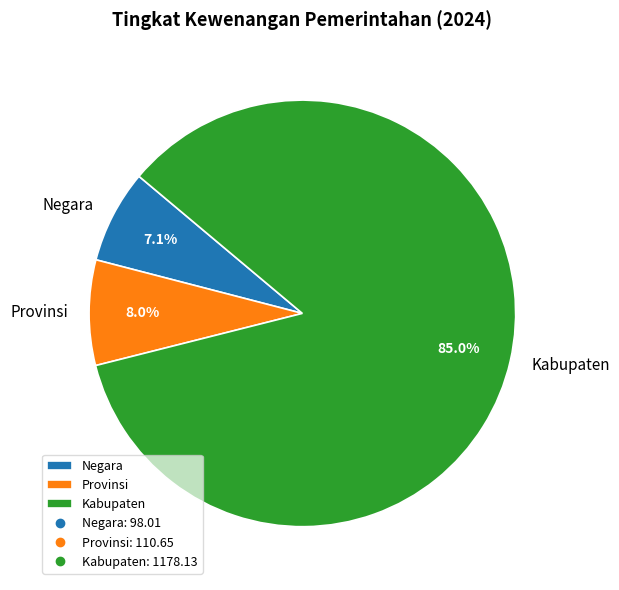

Is it true that Negara is 7% of the pie?

True